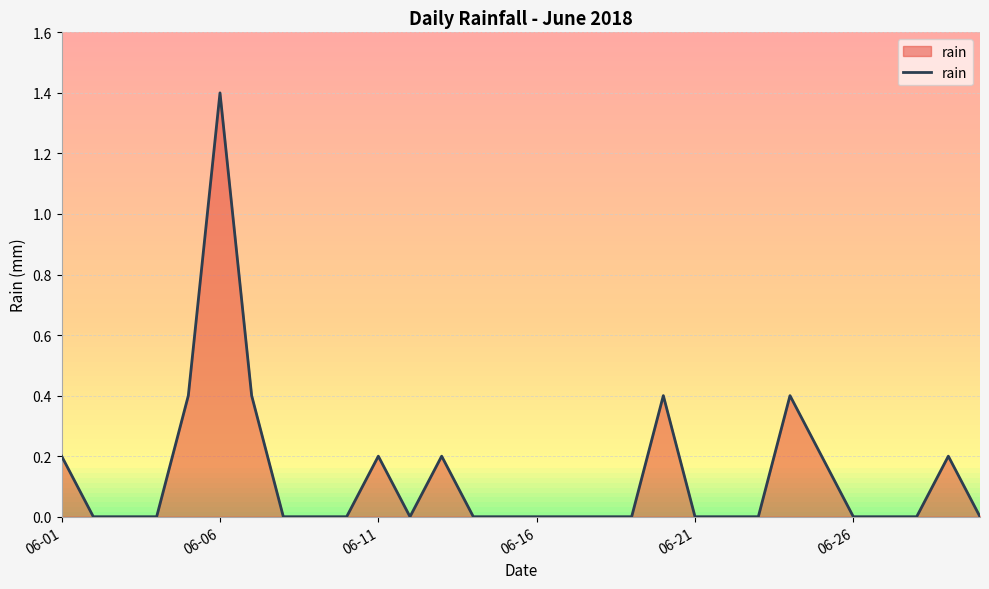

What is the greatest value displayed?

1.4